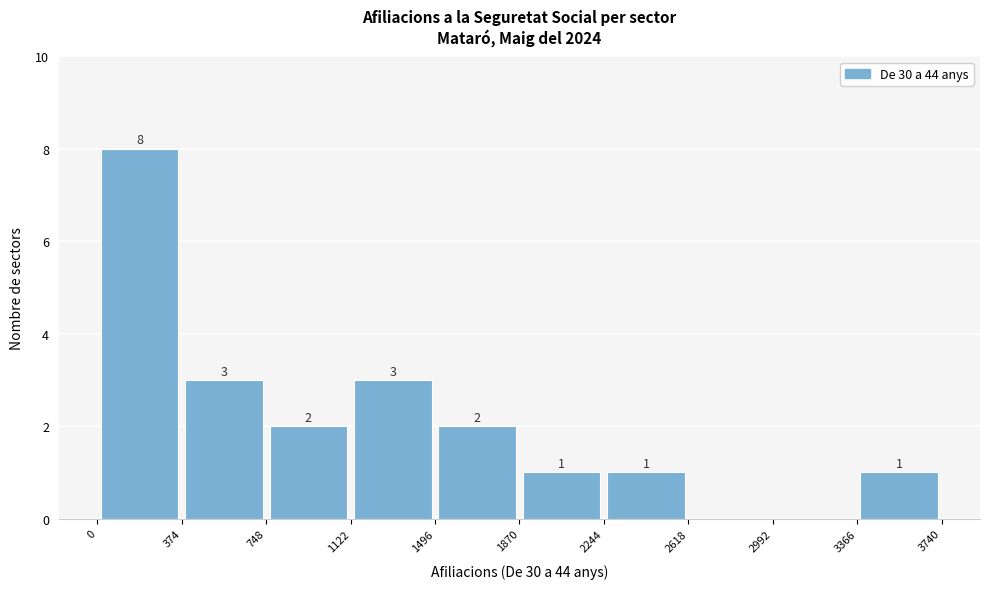

Which range on the x-axis has the tallest bar?

0 to 374